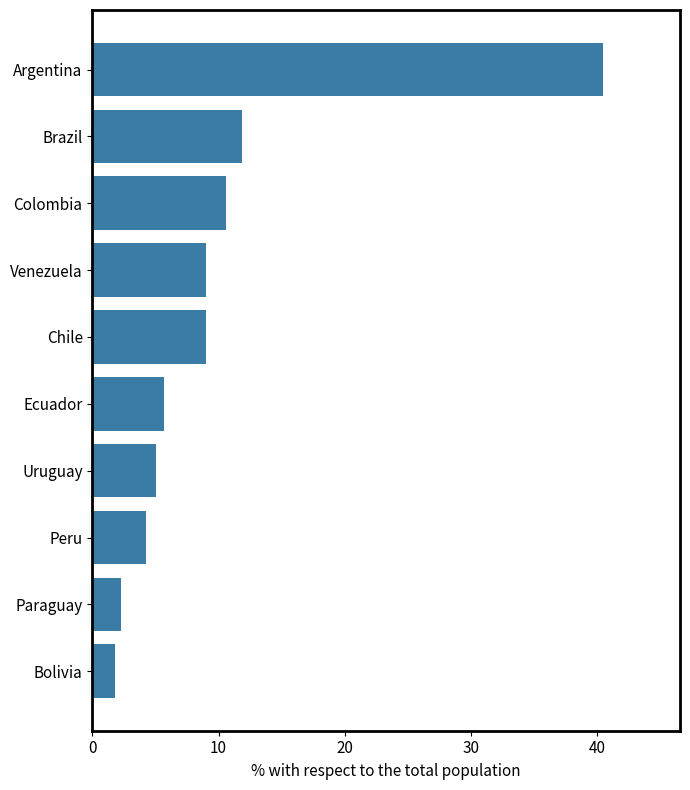

What is the sum of all values?

100.0